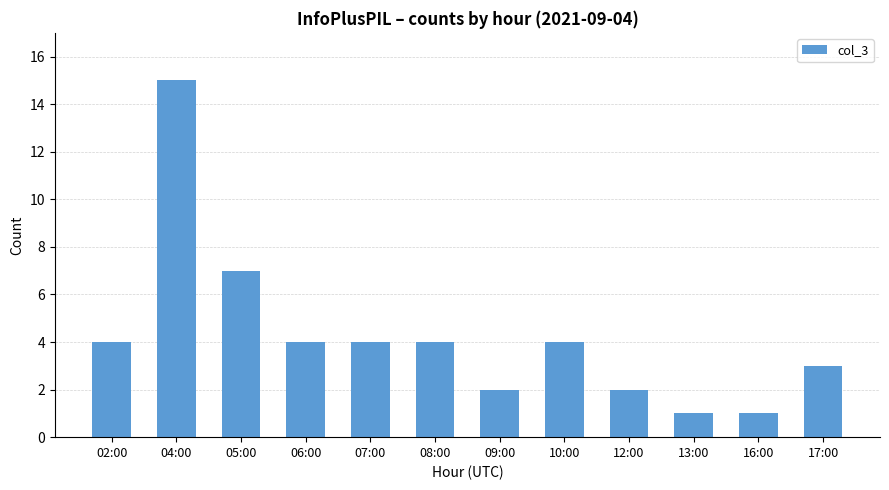

At which label is the value closest to 8?

05:00